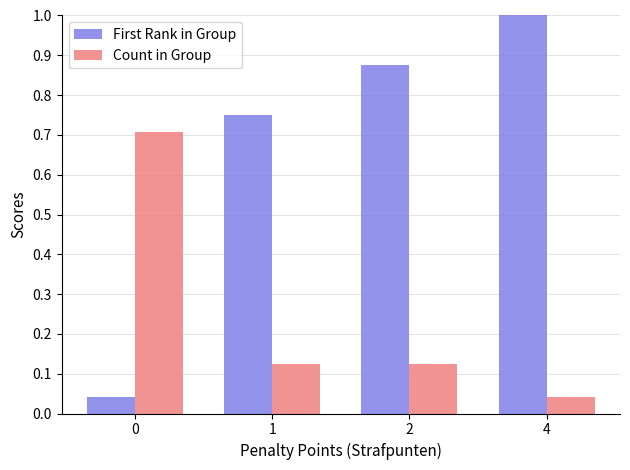

List the series in order of their overall mean, lowest first.

Count in Group, First Rank in Group